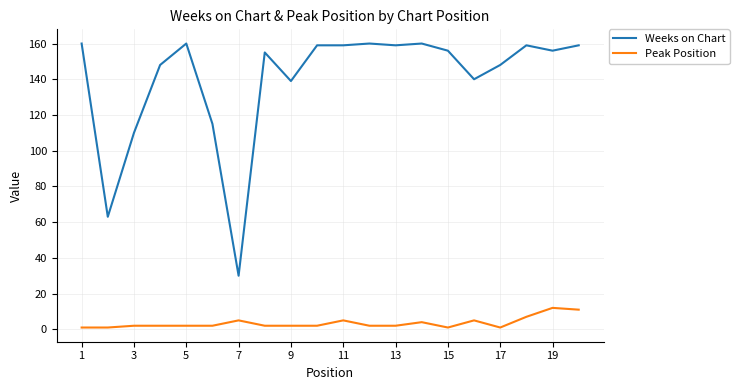

List the series in order of their peak value, highest first.

Weeks on Chart, Peak Position